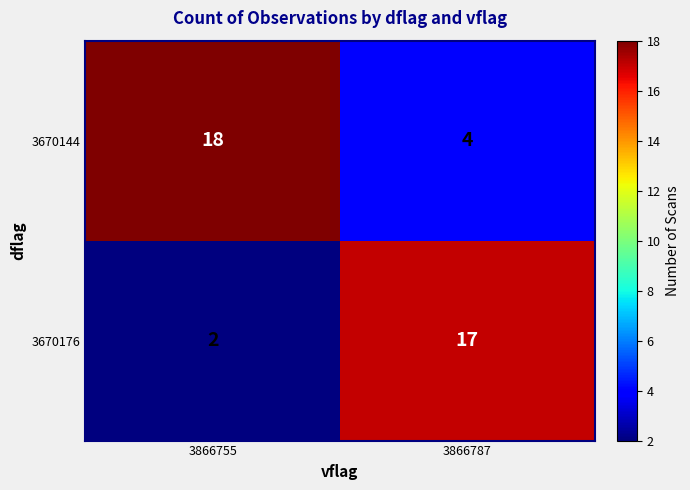

True or false: 3670176 has a value of 17 at 3866787.

True